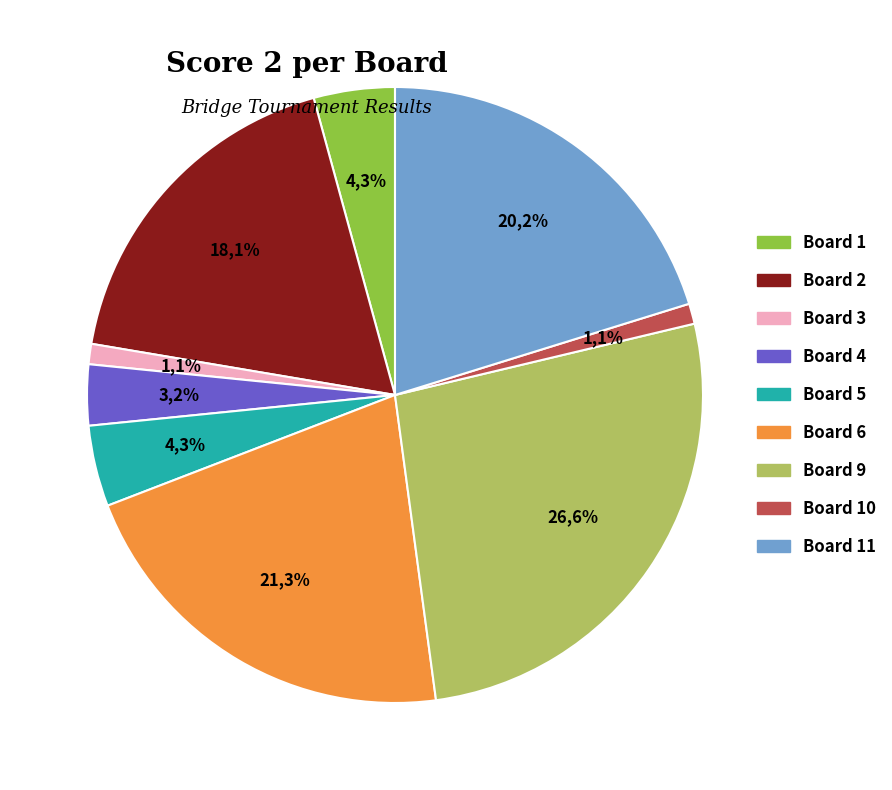

Which slice is the largest?

Board 9